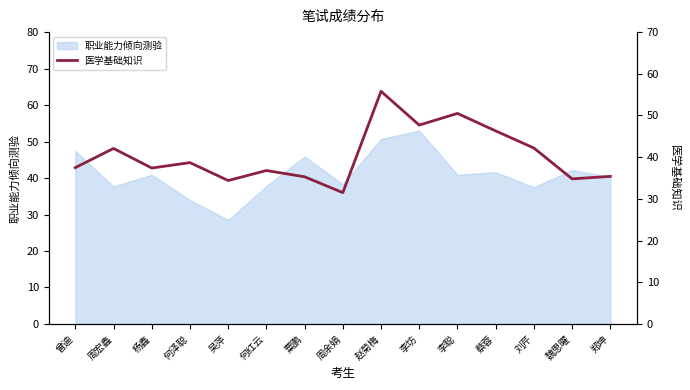

True or false: there are more than 1 points higher than both neighbors.

True